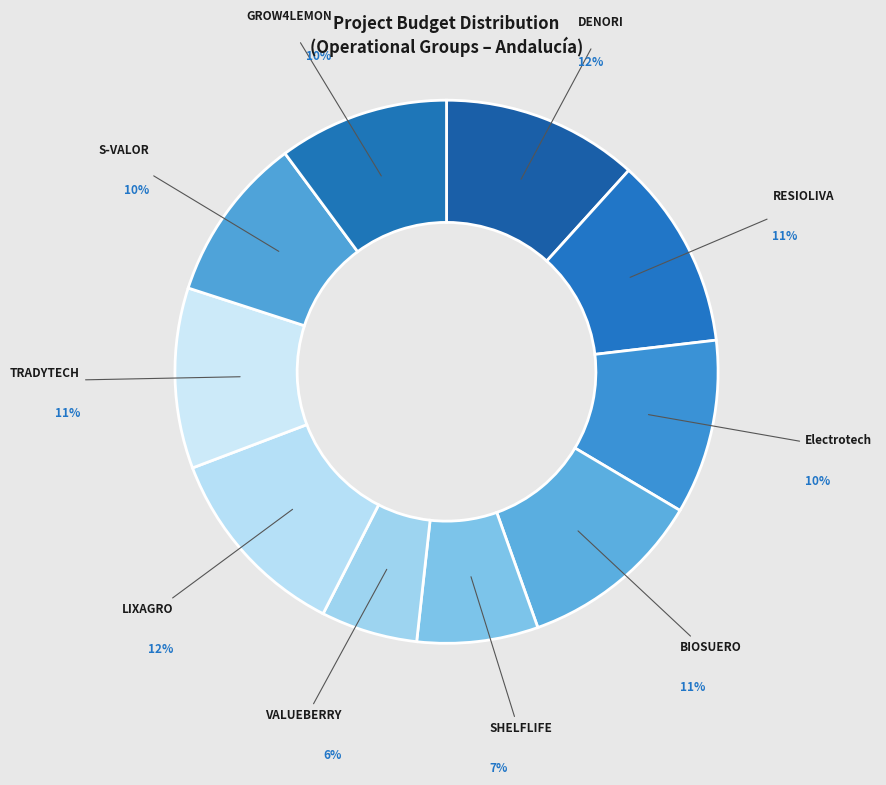

How many segments does this pie chart have?

10